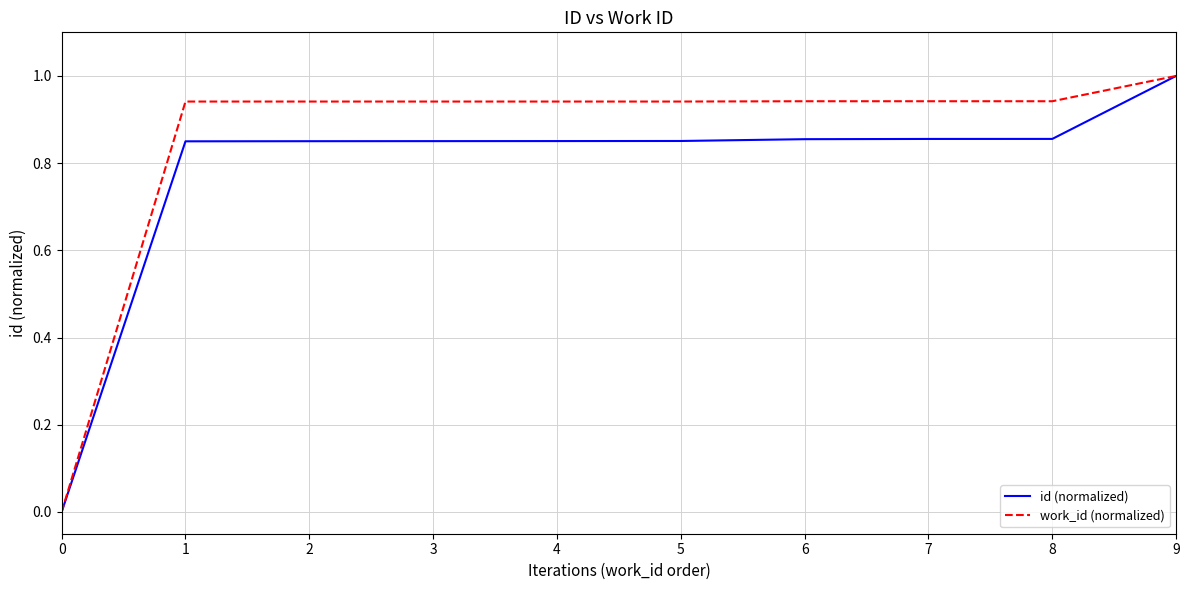

Count the id (normalized) values in the range 0 to 1.

10